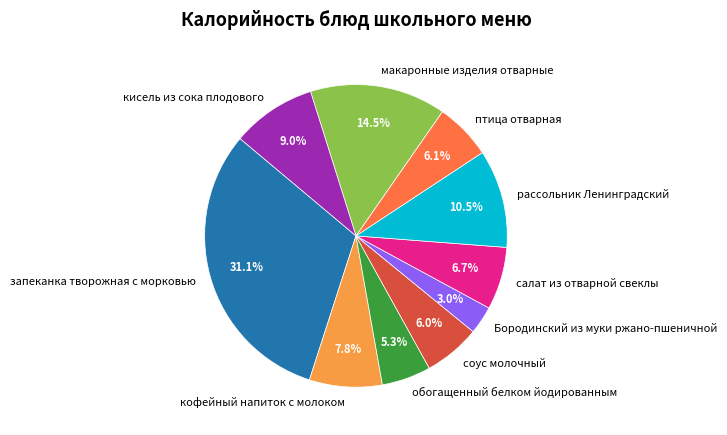

What portion of the pie excludes обогащенный белком йодированным?

94.7%